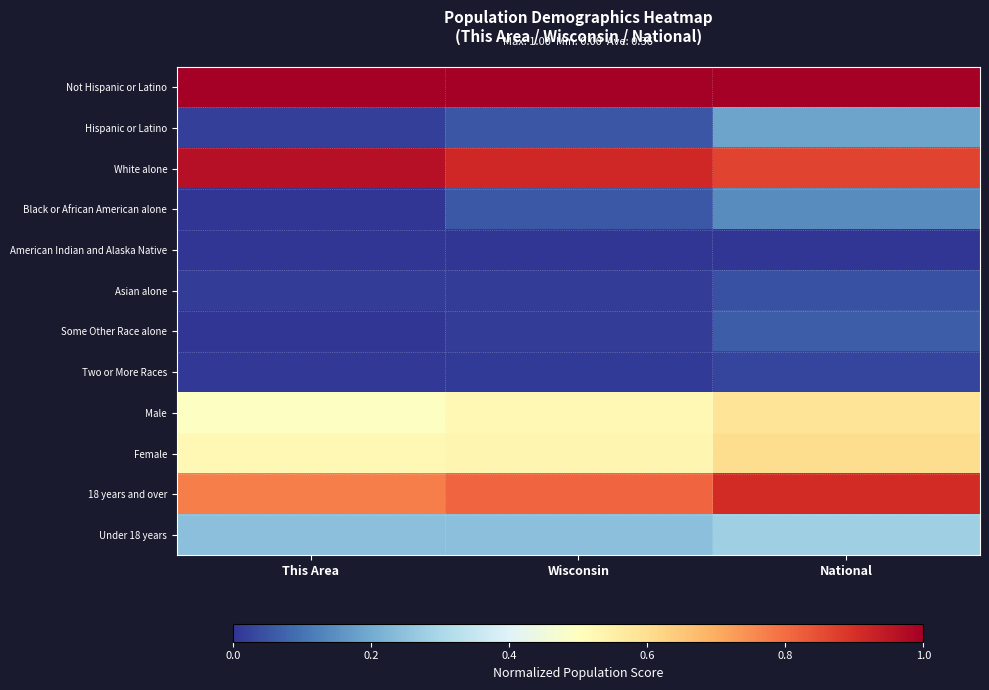

Count the number of categories in the chart.

3